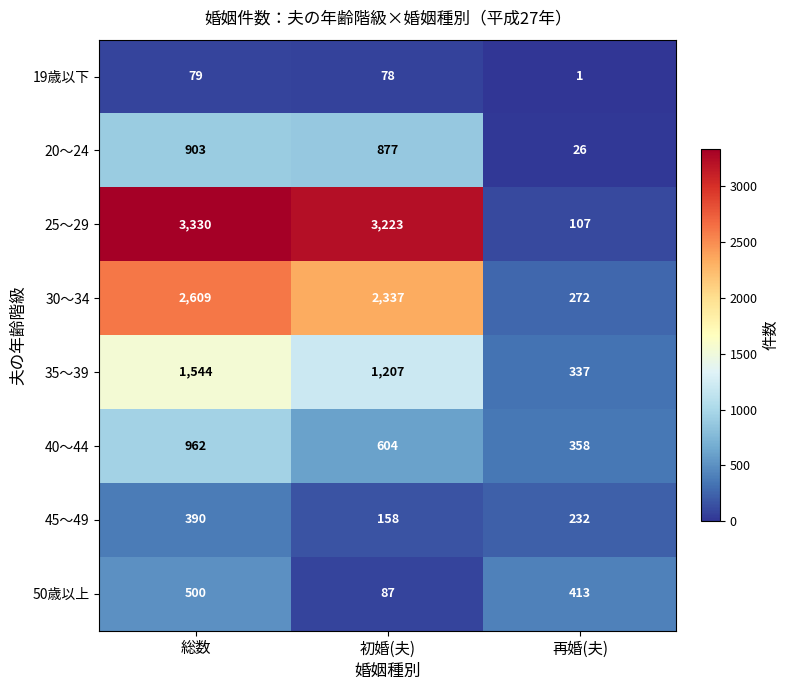

At which category is the sum across all series the highest?

総数